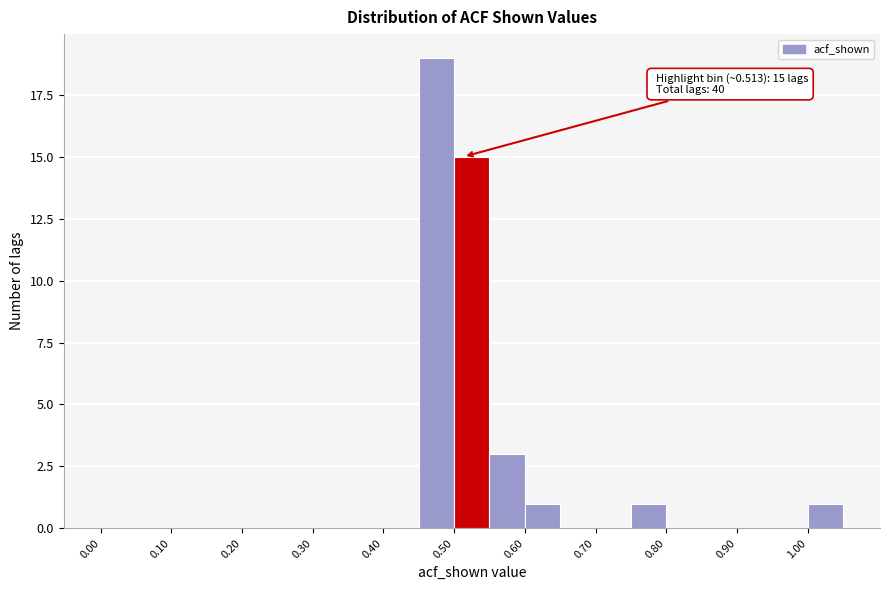

Which range on the x-axis has the tallest bar?

0.45 to 0.50